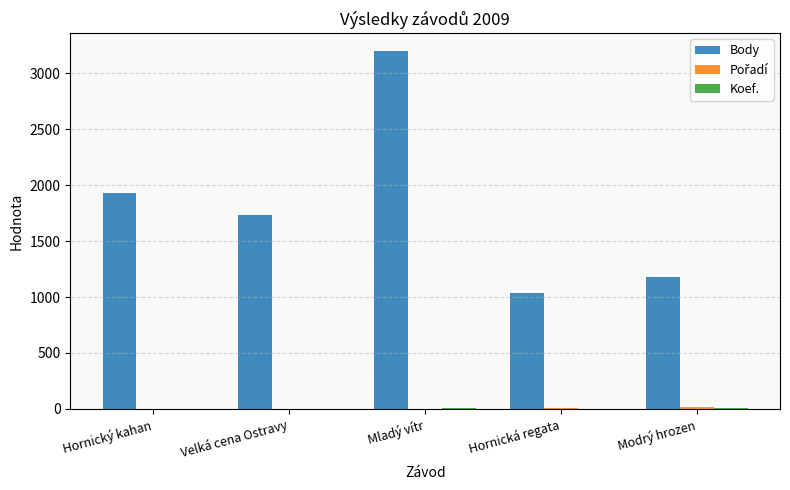

Which series has the largest total across all categories?

Body